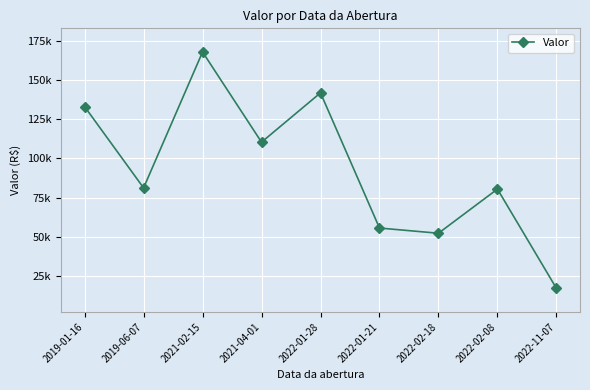

Reading left to right, list all the values displayed in this chart.

133100.0	81200.0	168000.0	110400.0	141900.0	55568.0	52250.0	80447.0	17083.3